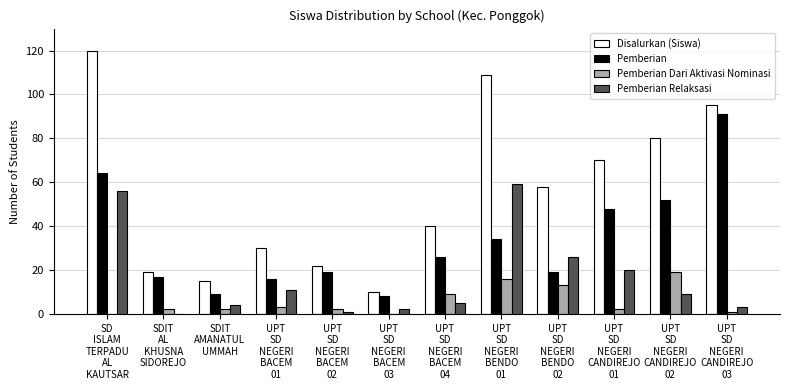

How many data points does each series have?

12